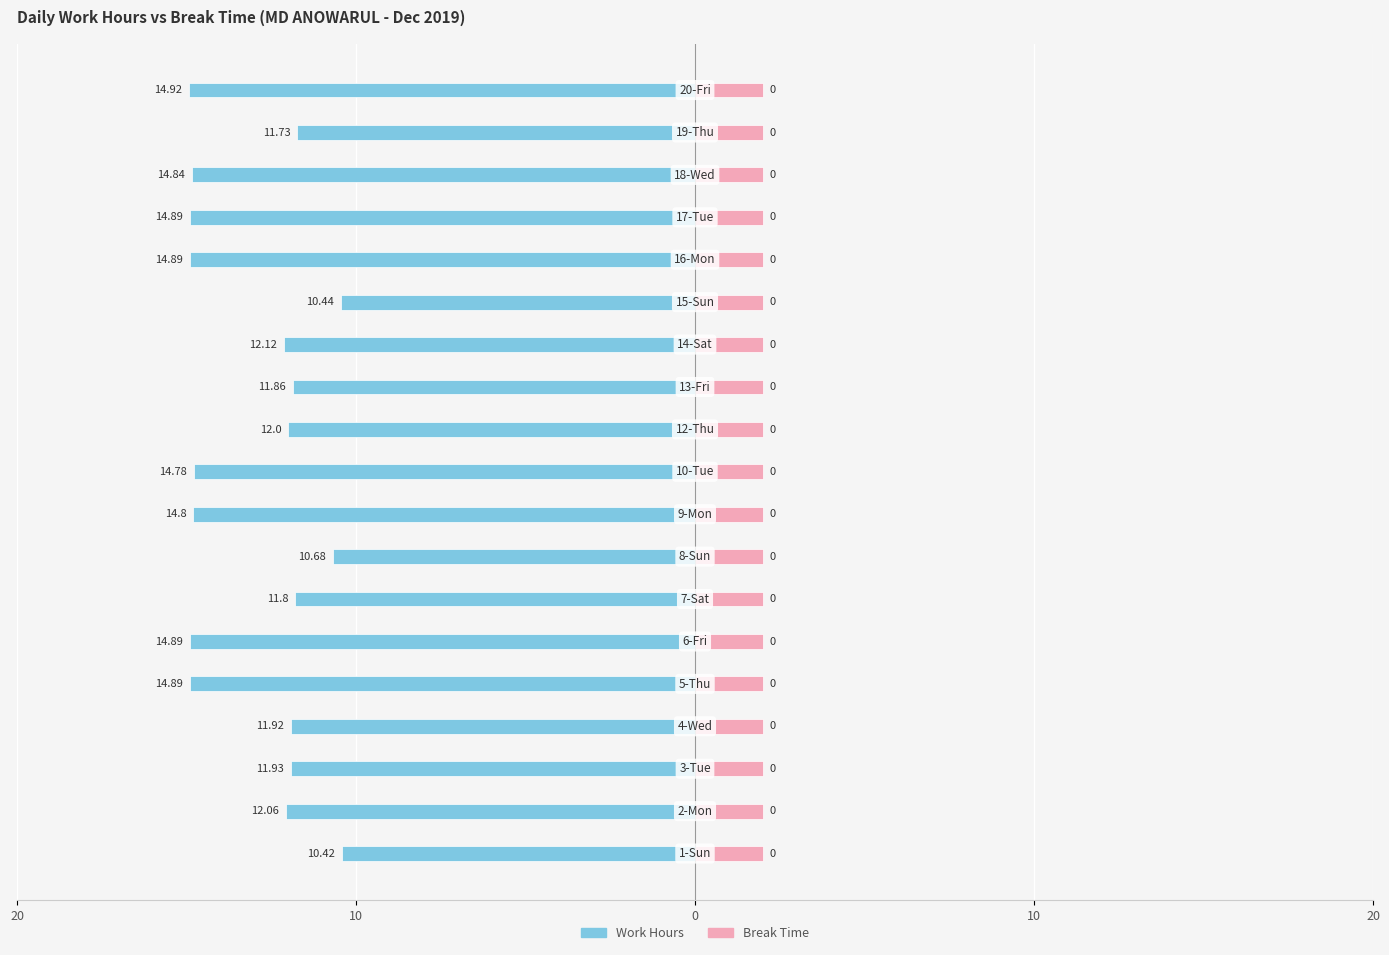

True or false: Break Time (hrs) has a value of 0.5 at 10.

False